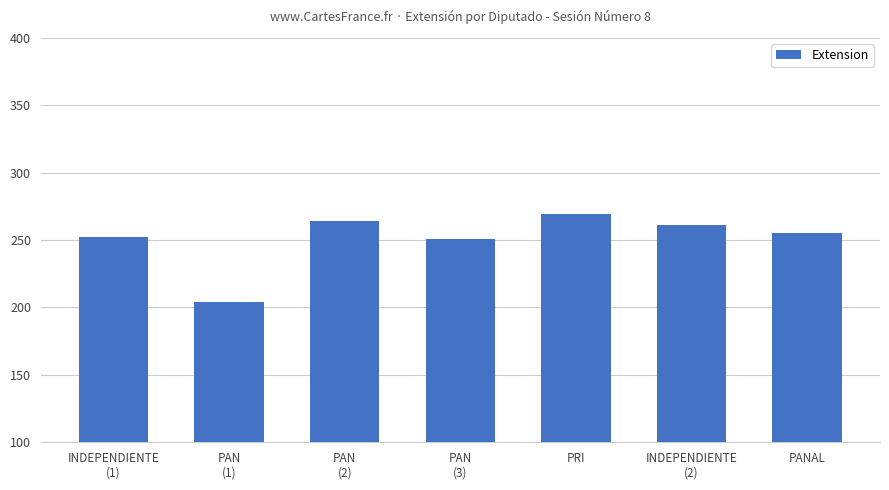

Where does the data first go above 255?

PAN
(2)